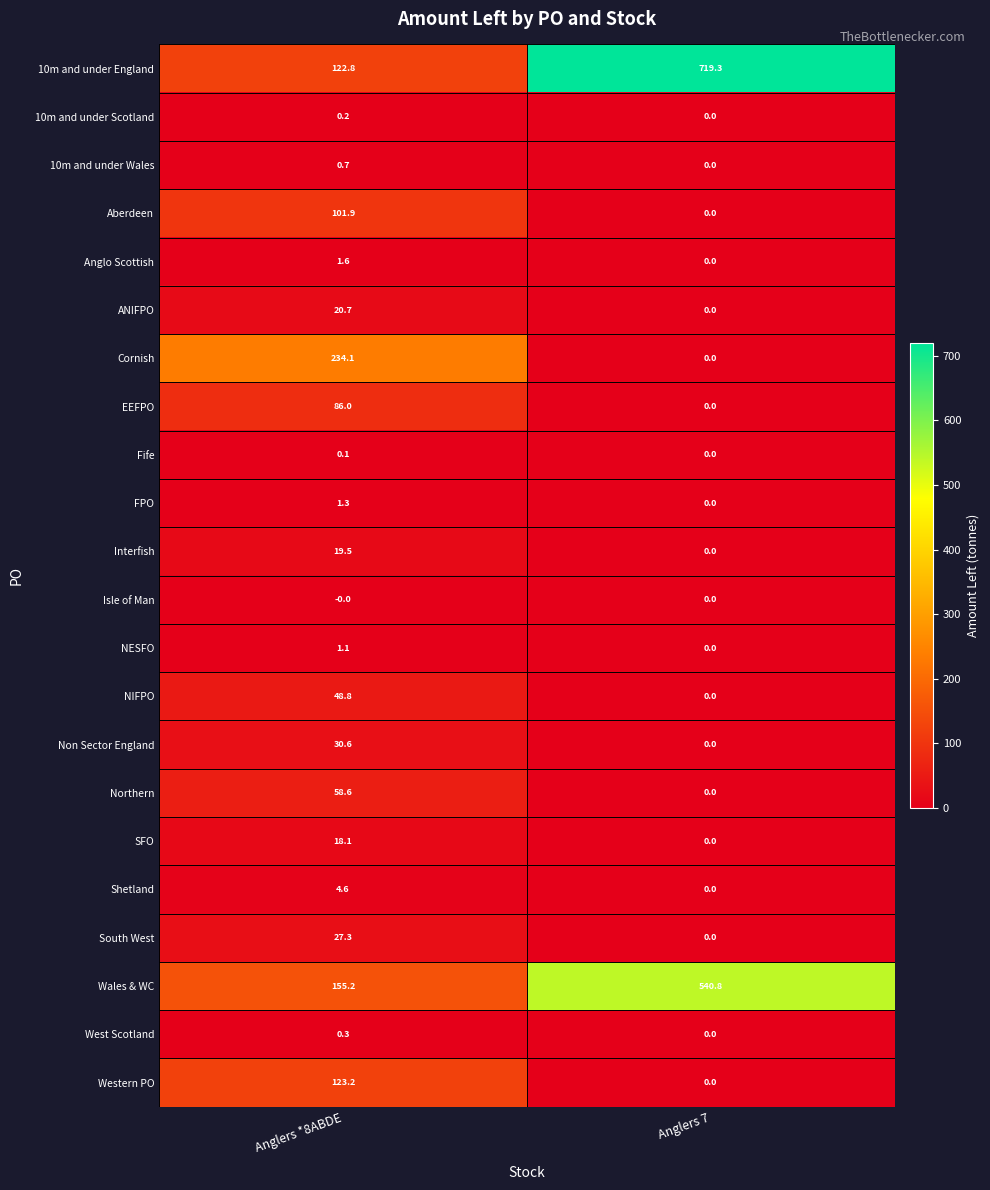

What is the maximum value for Interfish?

19.5